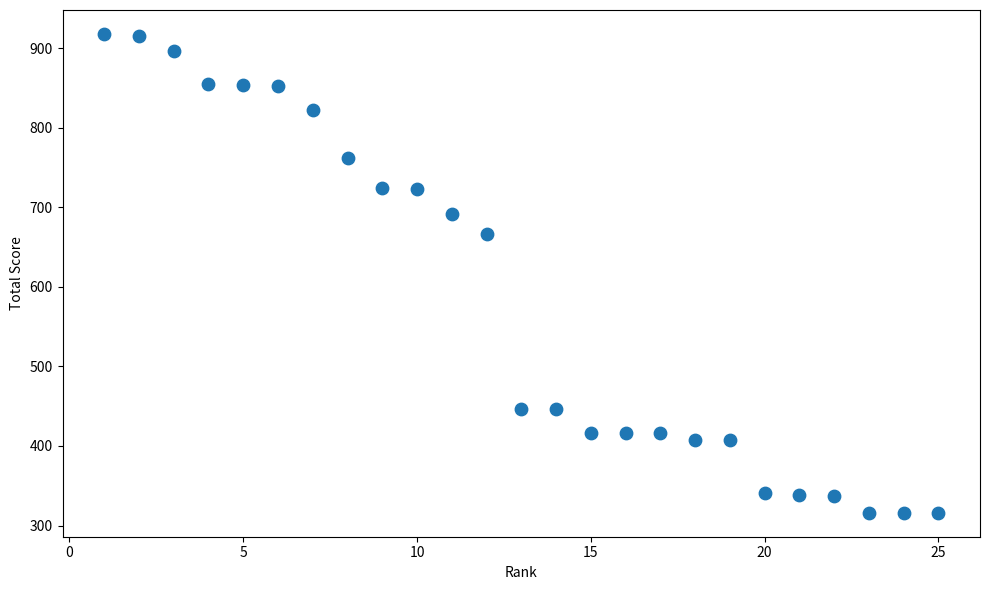

What Y value in the scatter plot is closest to 617?

666